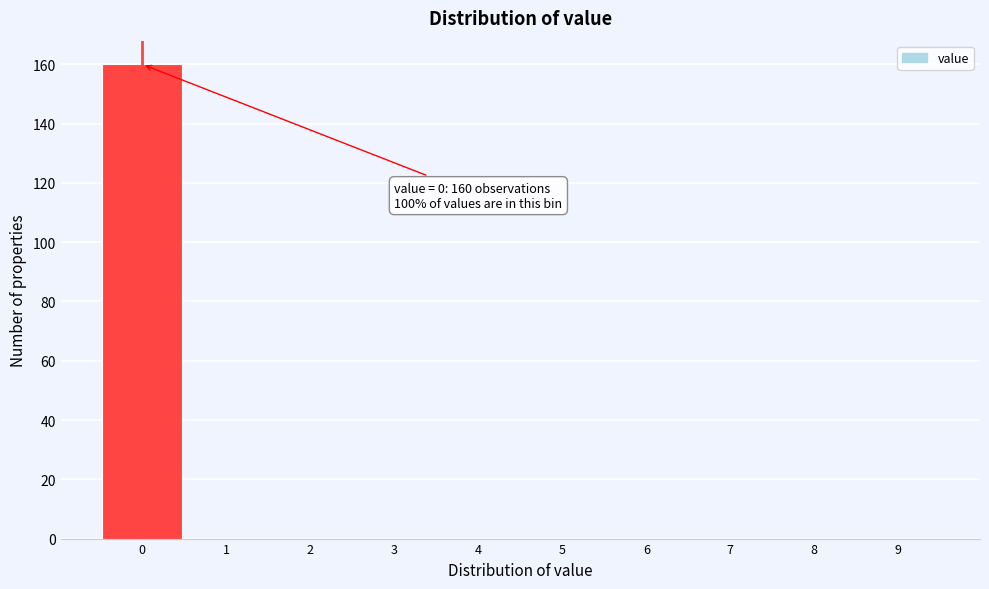

Which range on the x-axis has the tallest bar?

-0.5 to 0.5